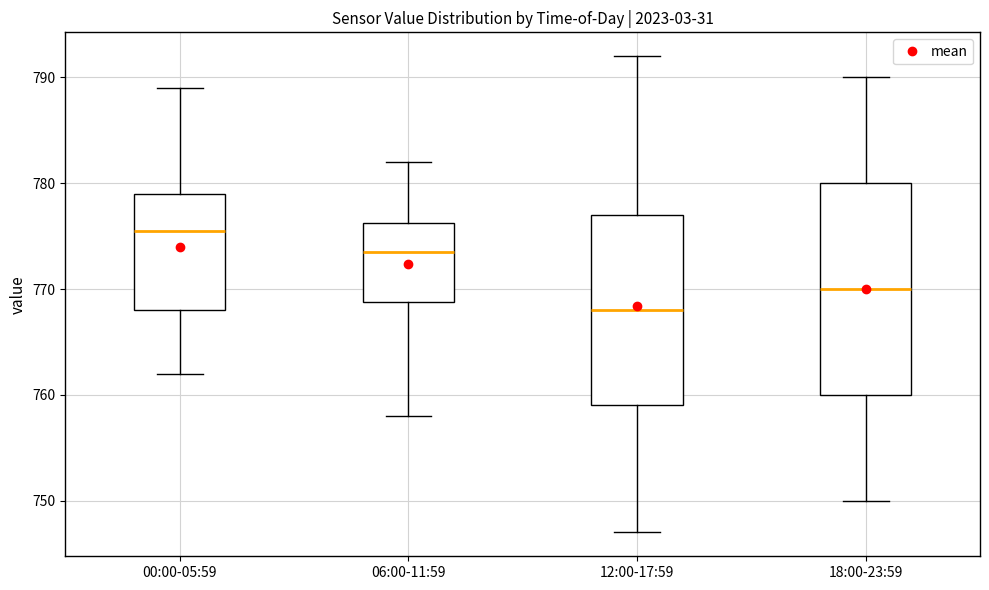

Which box's median line is the lowest?

12:00-17:59